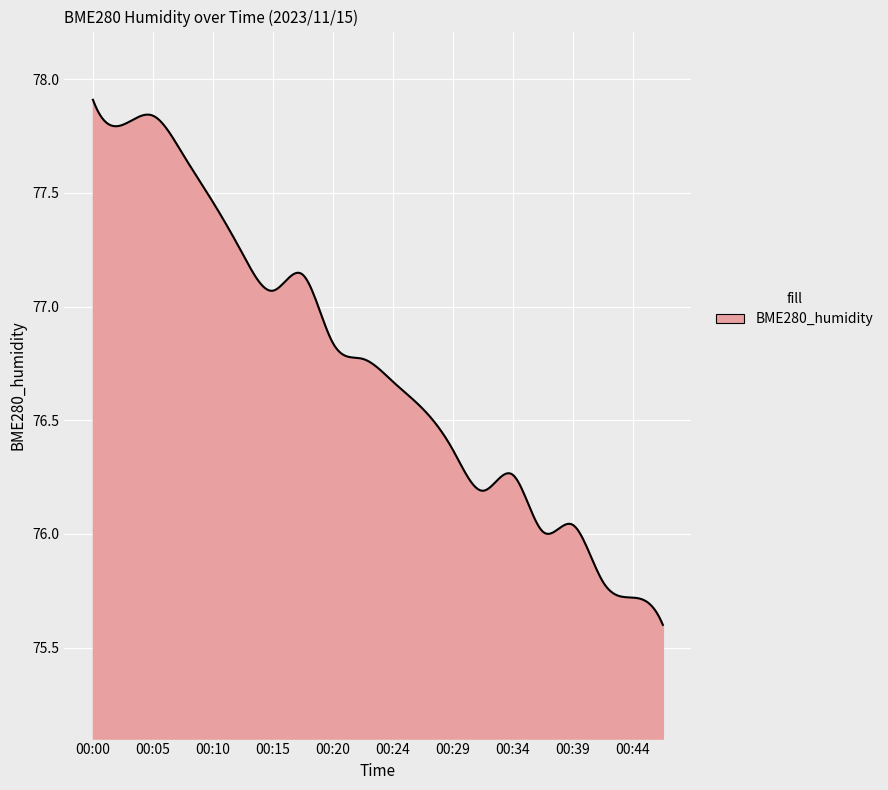

Count the number of categories in the chart.

300